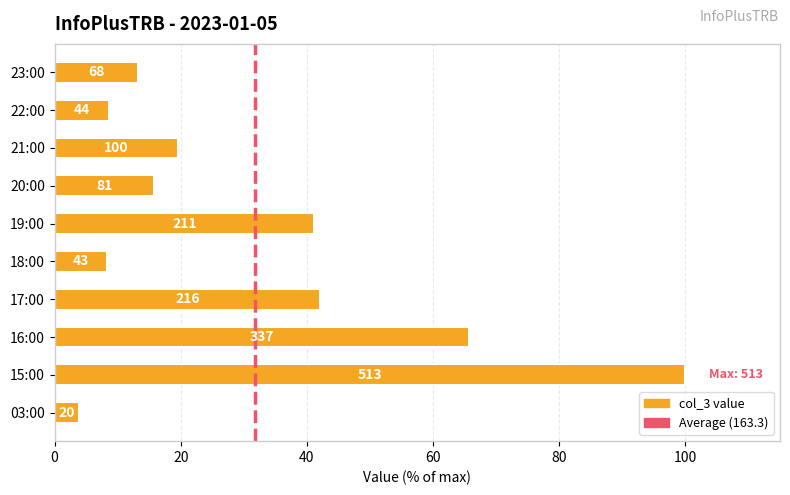

What is the smallest value displayed?

3.9